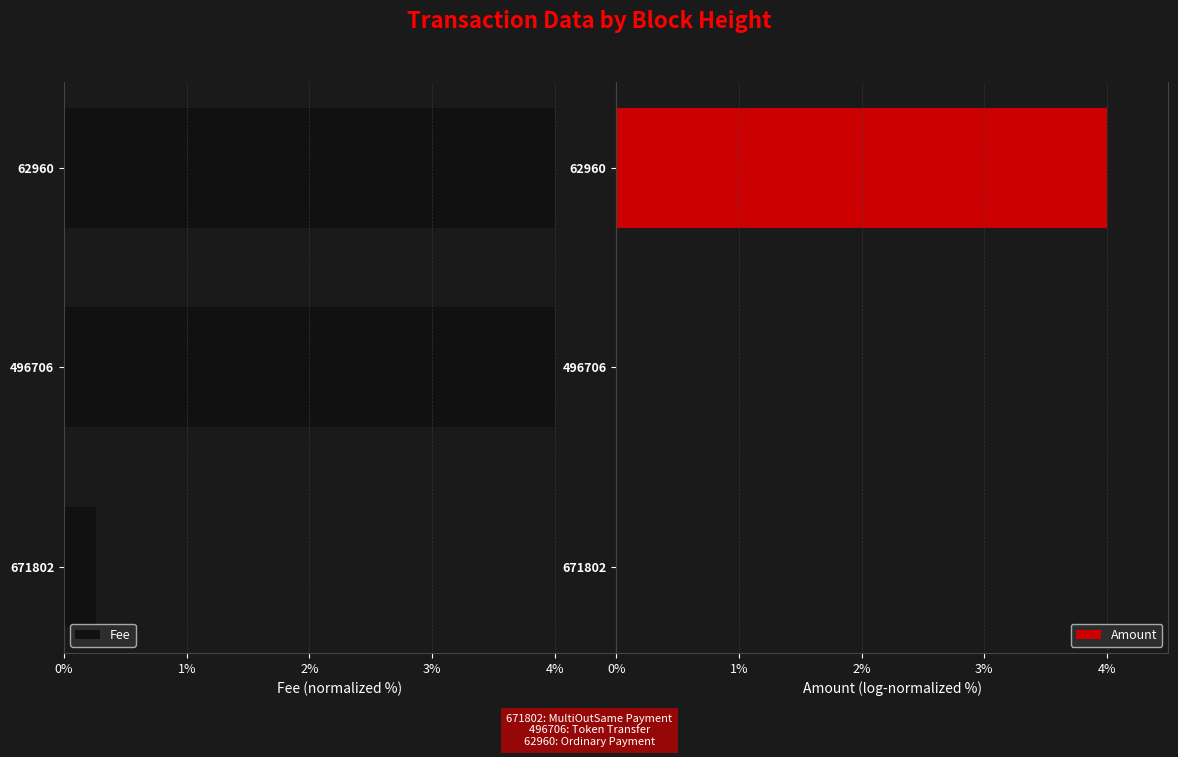

What is the difference between the Fee values at 671802 and 496706?

3.7